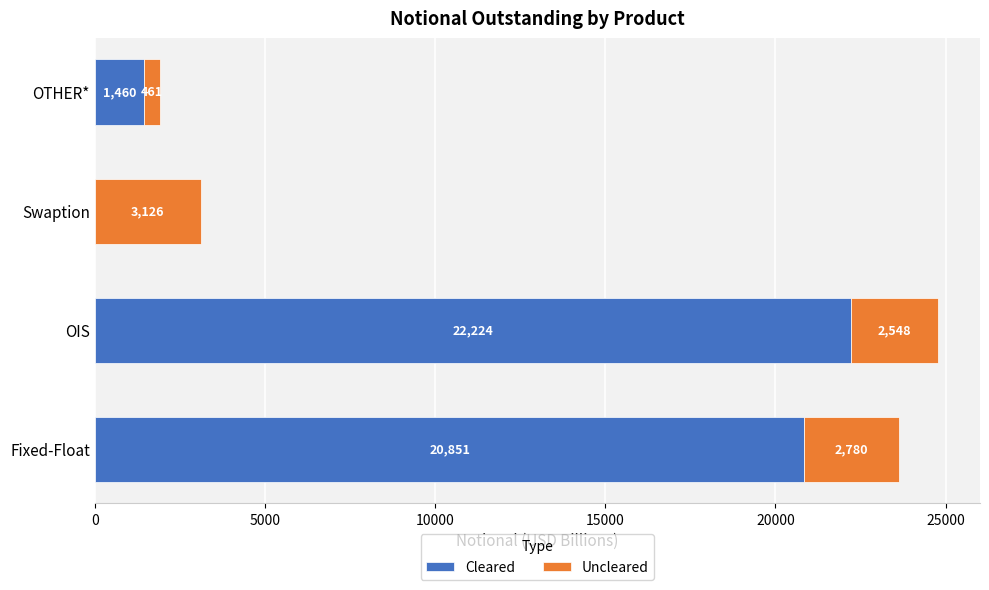

Count the number of categories in the chart.

4